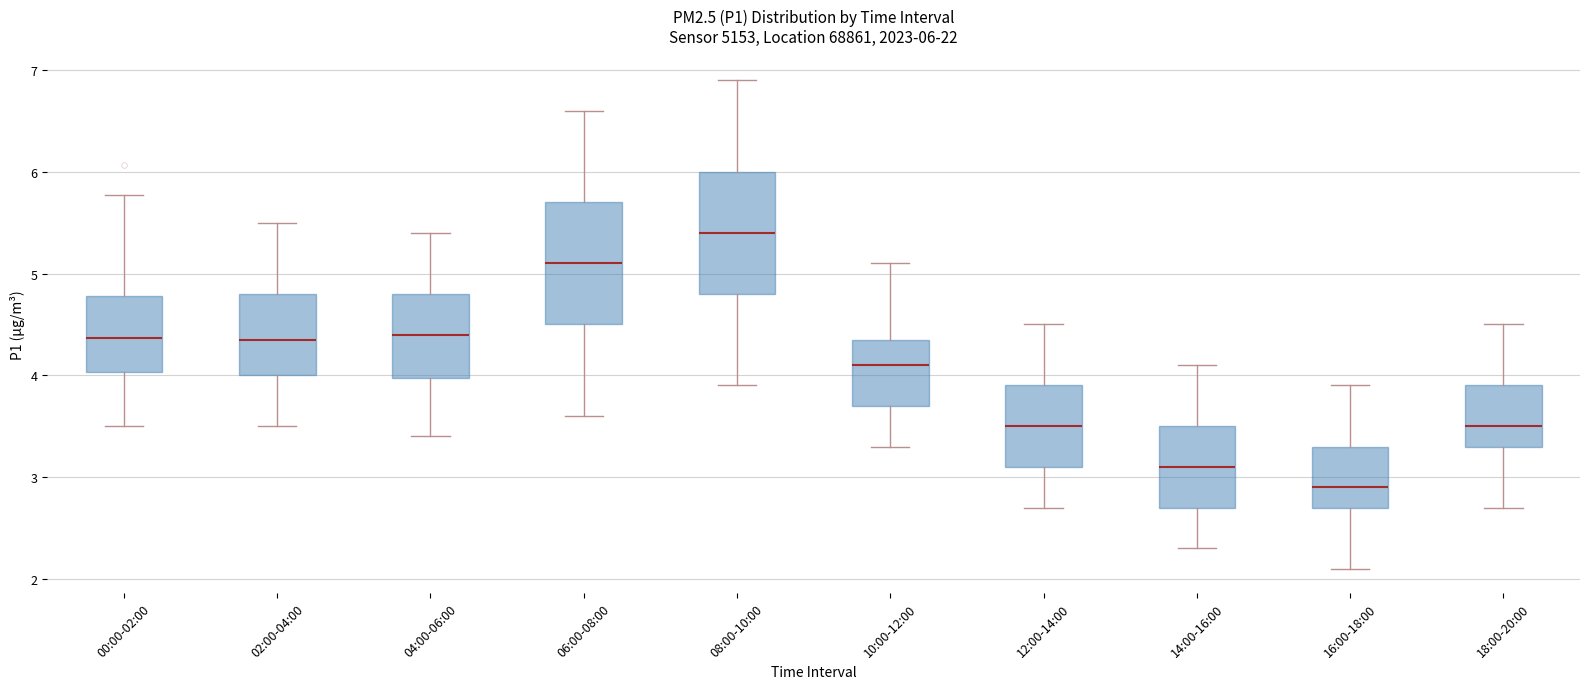

Which box's median line is the highest?

08:00-10:00